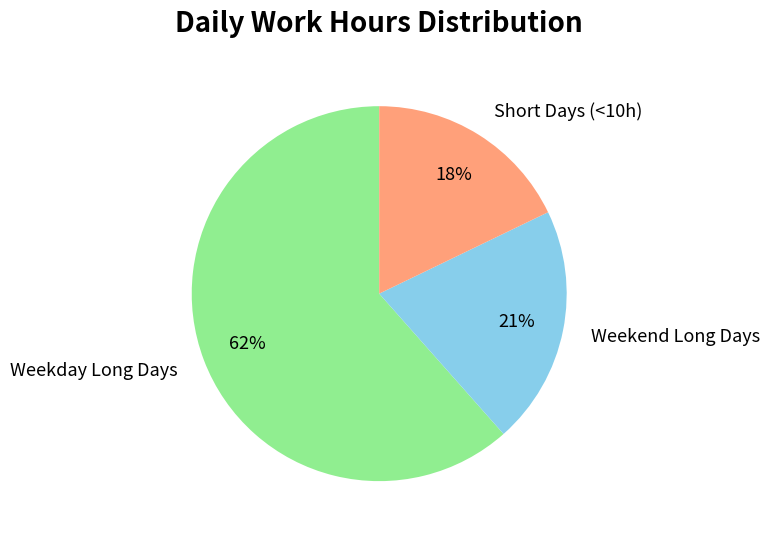

Between Weekend Long Days and Short Days (<10h), which is larger?

Weekend Long Days